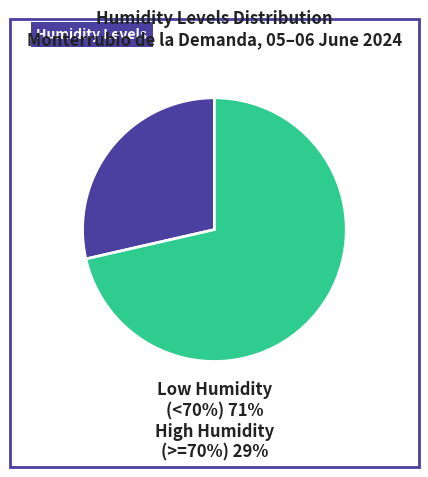

Is there a majority slice in this chart?

Yes